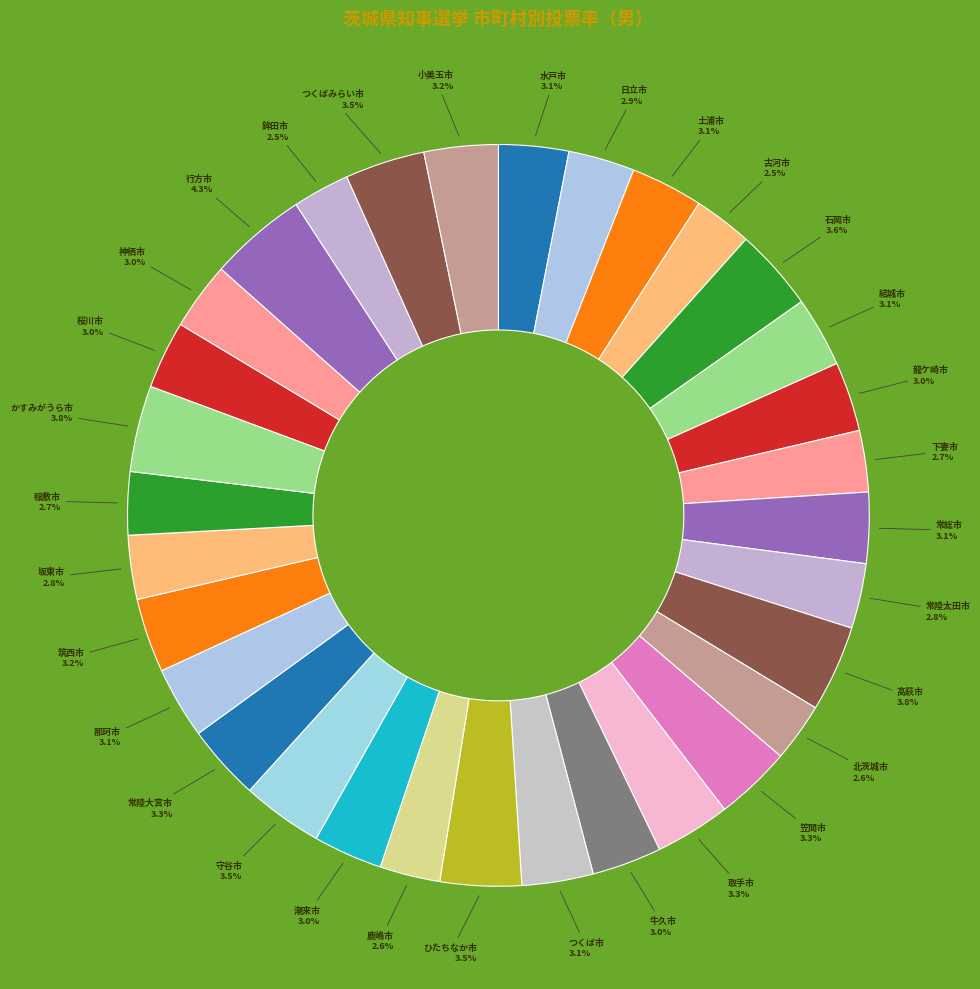

Does かすみがうら市 represent more than half of the total?

No